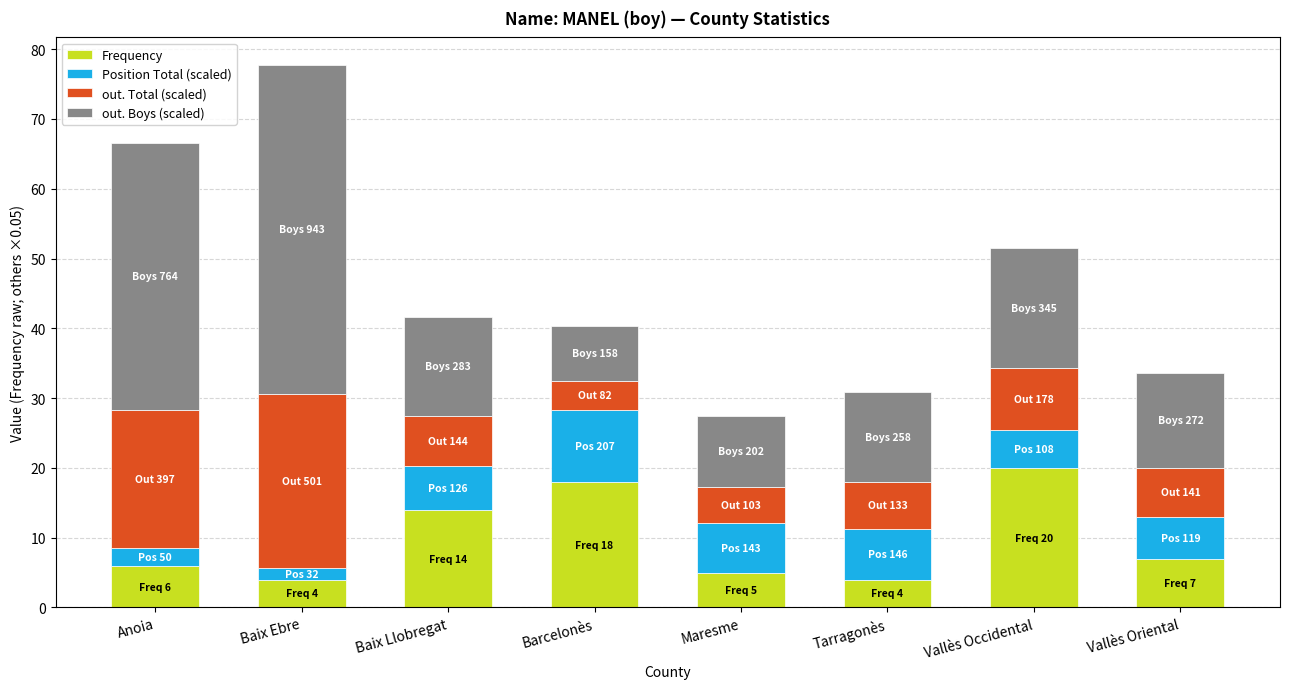

What is the difference between the second highest and second lowest values in the Frequency series?

14.0